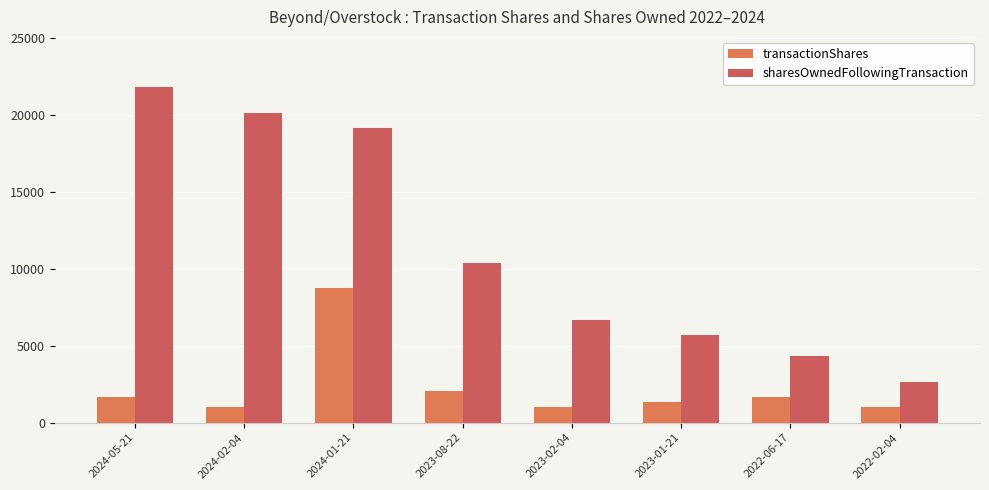

What is the sum of all transactionShares values?

18447